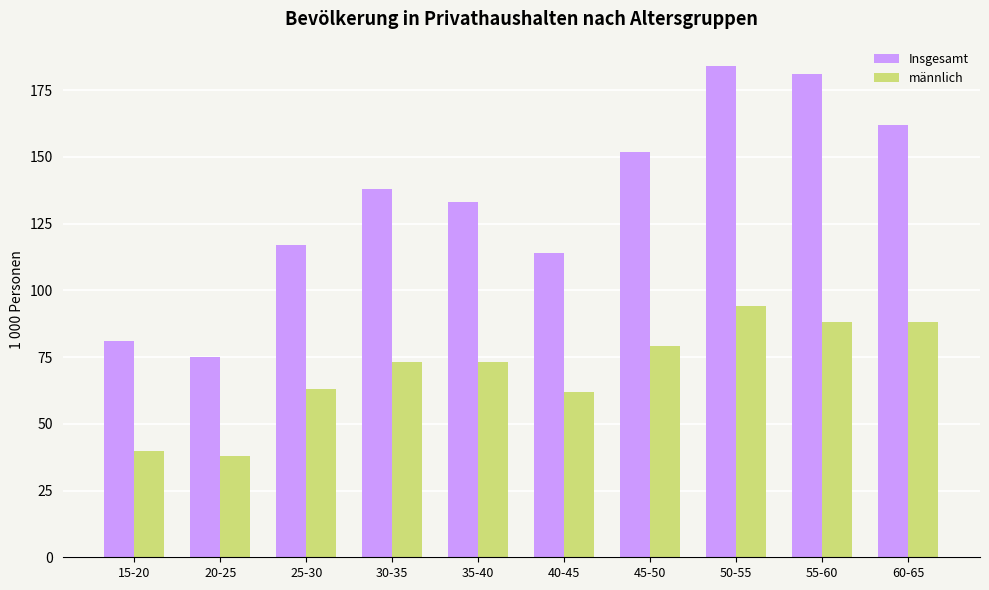

What is the maximum value shown in the chart?

184